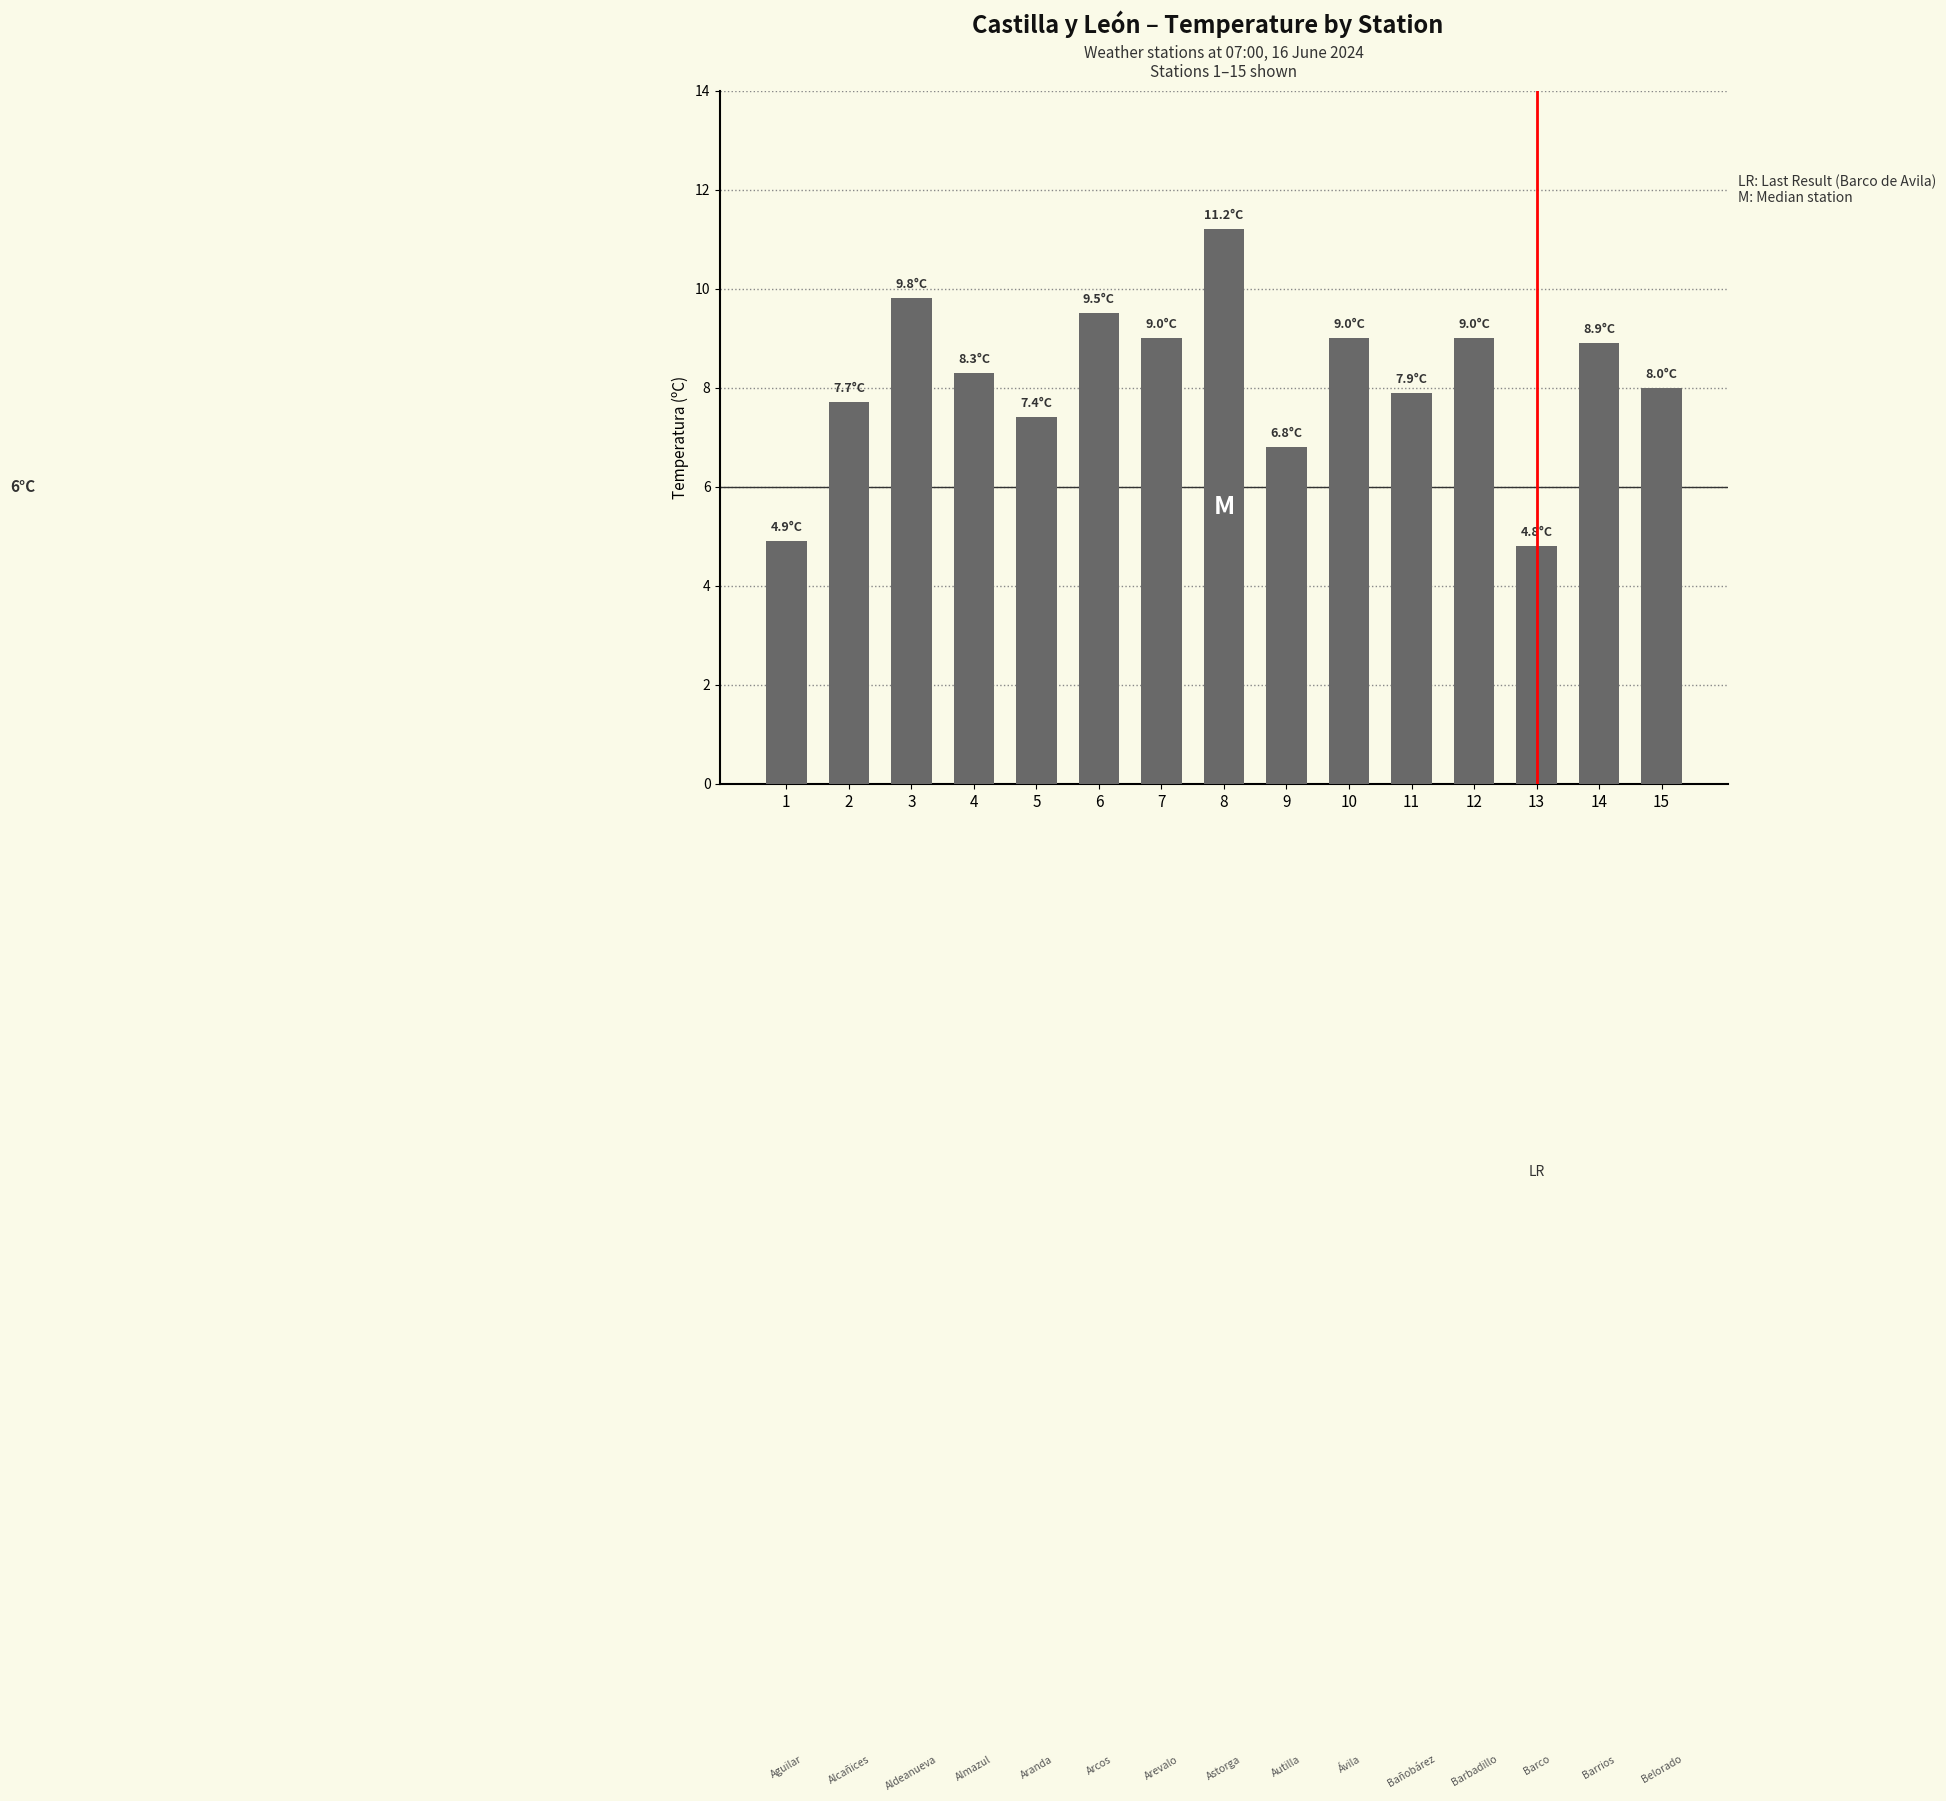

What is the maximum value shown in the chart?

11.2